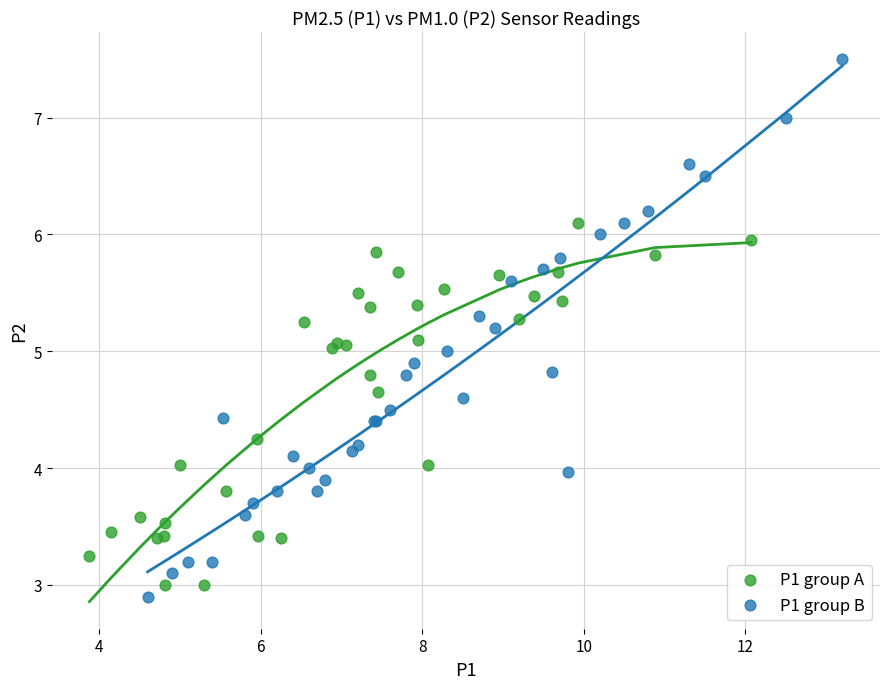

Which series reaches the maximum Y coordinate?

P1 group B